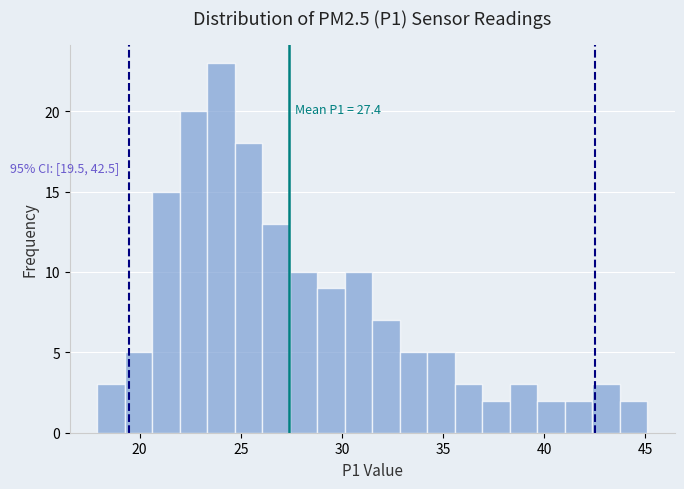

Around what value on the x-axis is the tallest bar? Give the approximate position of its centre, as read against the axis.

24.0